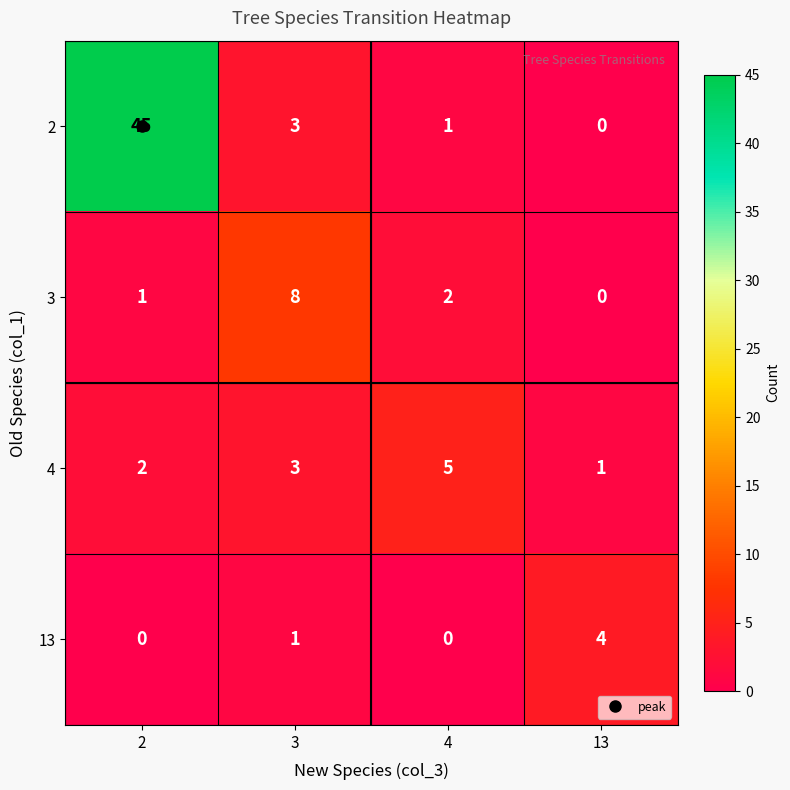

The 4 series shows 5 at 4. True or false?

True